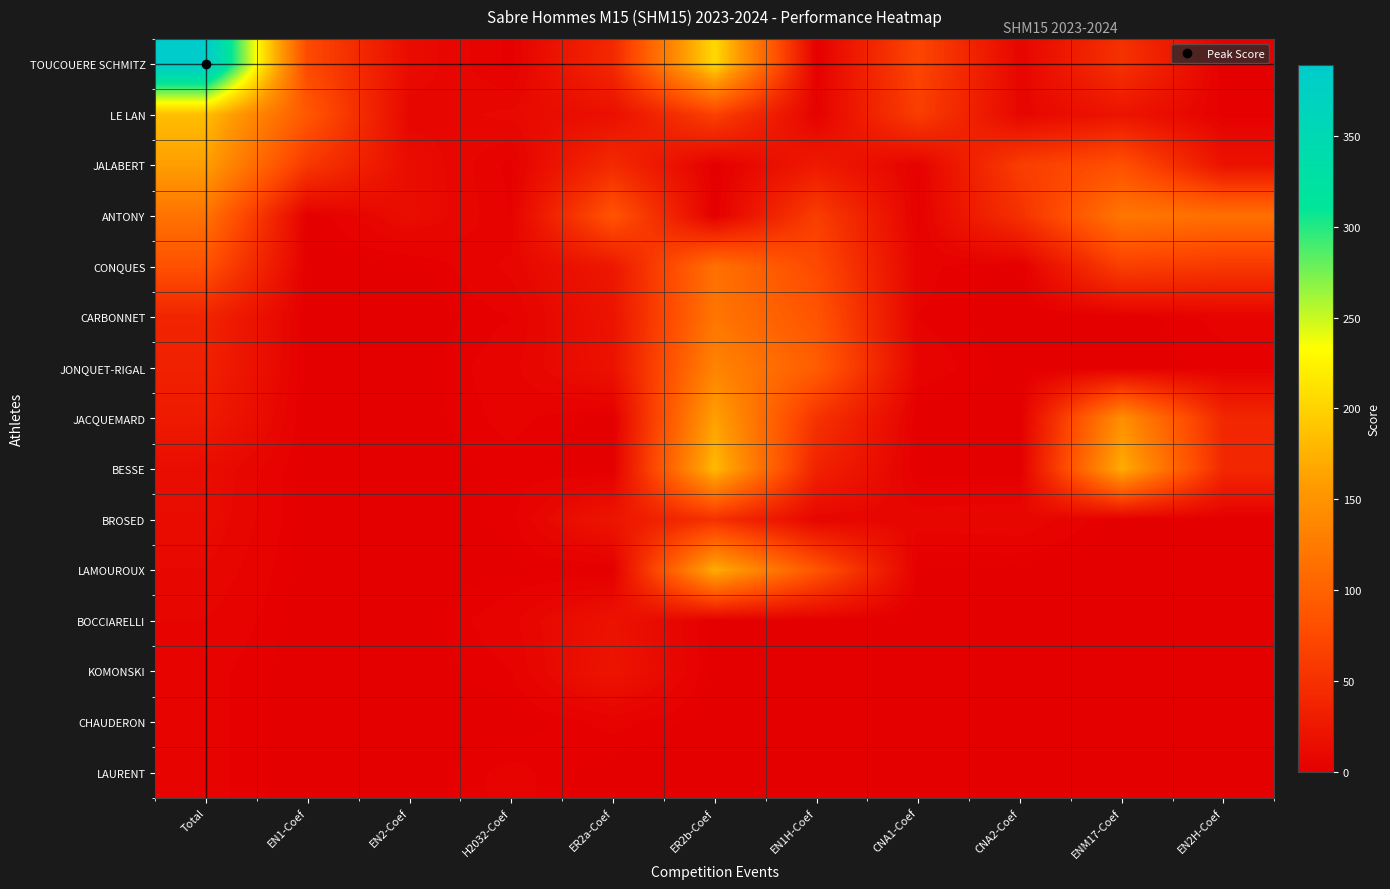

Which series has the largest total across all categories?

TOUCOUERE SCHMITZ